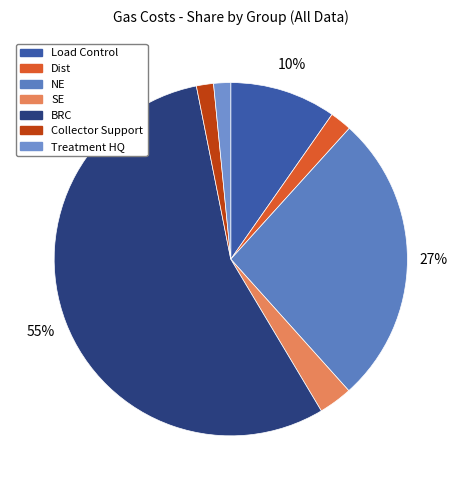

To the nearest percent, what percentage of the pie is Treatment HQ?

2%